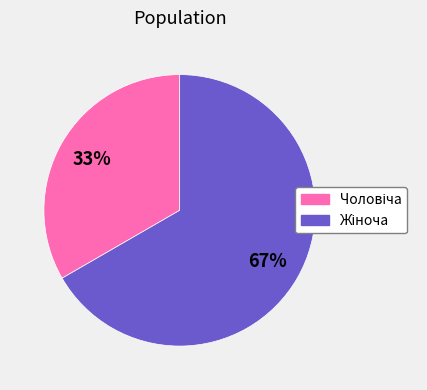

Does any single category account for the majority?

Yes